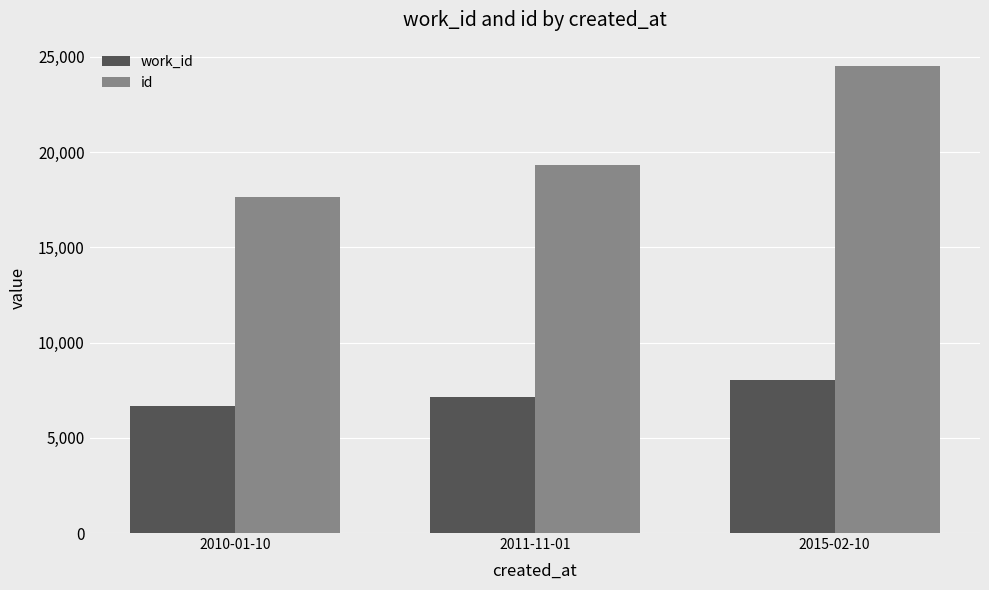

At how many categories does at least one series exceed 9207?

3